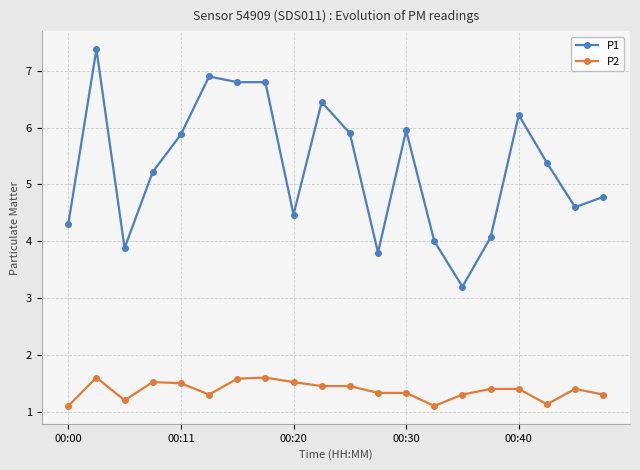

True or false: P2 has more than 1 interior local peaks.

True